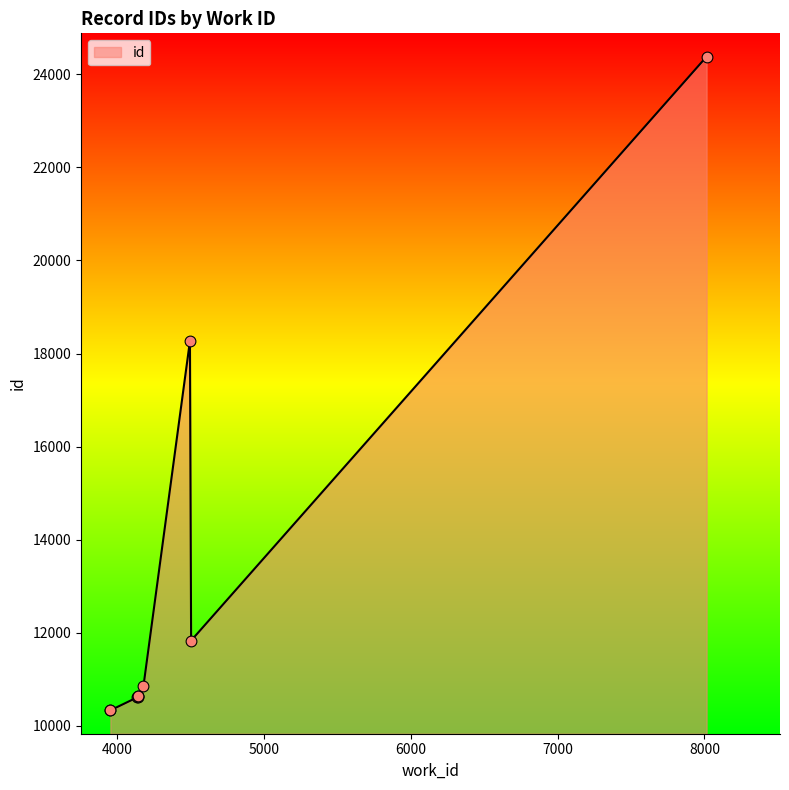

What is the change in value from 4138 to 4495?

+7627